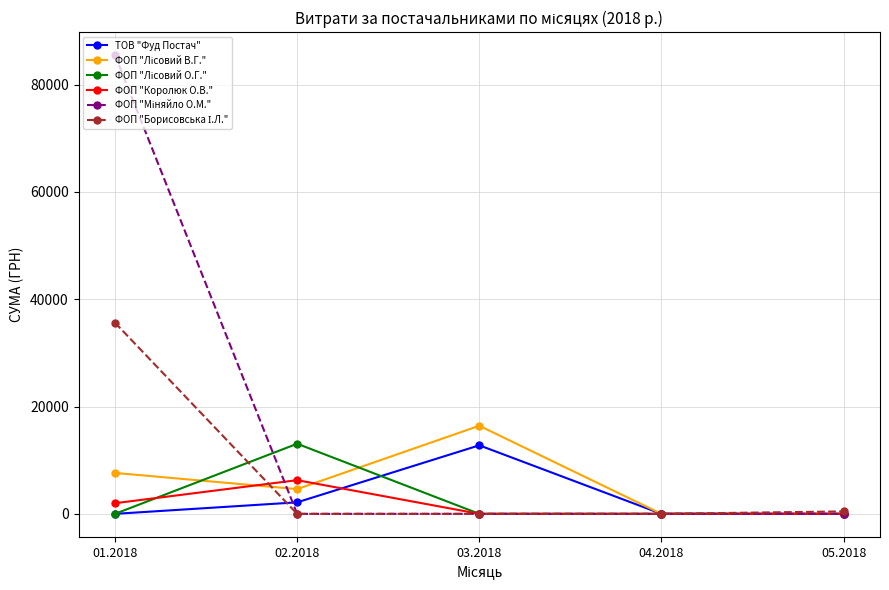

What is the difference between the highest and lowest values at 02.2018?

13064.7